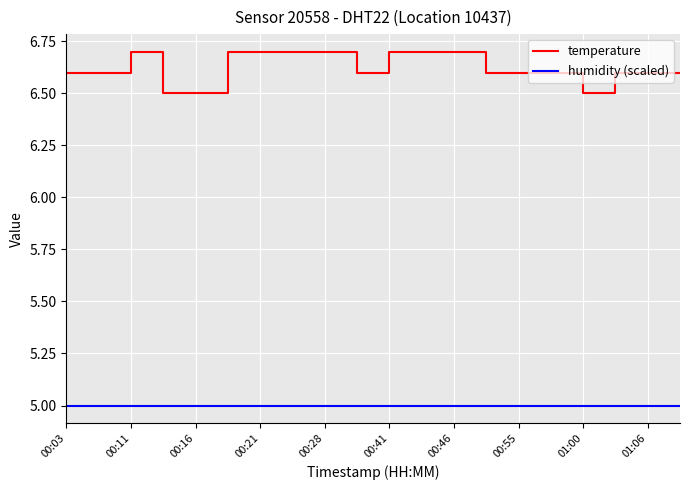

Which series has the widest spread of values?

temperature